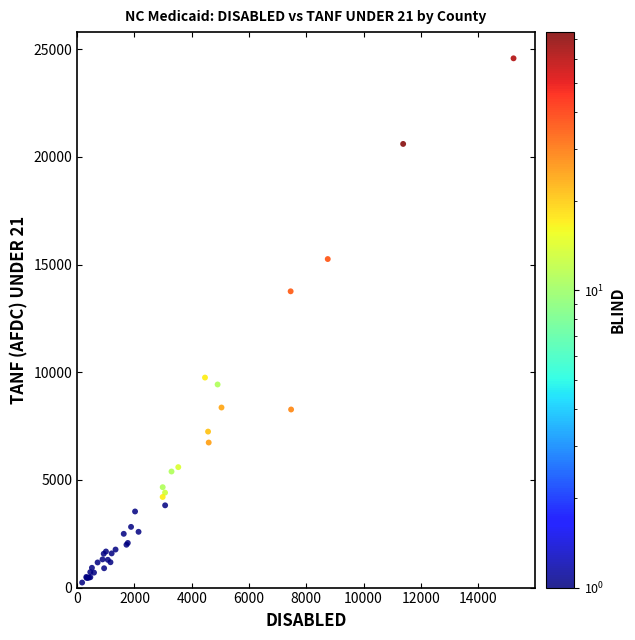

What Y value in the scatter plot is closest to 12407?

13760